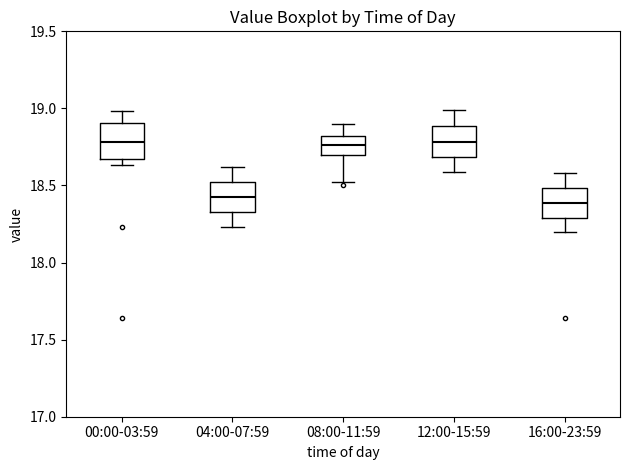

Reading left to right, read every box against the y-axis: the position of its median line, the range the box covers, and the ends of its whiskers. The values are not printed on the chart, so give them approximately, as read against the axis.

00:00-03:59: median 18.80, box 18.65 to 18.90, whiskers 18.65 (just below the box's lower edge) to 19.00
04:00-07:59: median 18.45, box 18.35 to 18.50, whiskers 18.25 to 18.60
08:00-11:59: median 18.75, box 18.70 to 18.80, whiskers 18.50 to 18.90
12:00-15:59: median 18.80, box 18.70 to 18.90, whiskers 18.60 to 19.00
16:00-23:59: median 18.40, box 18.30 to 18.50, whiskers 18.20 to 18.60